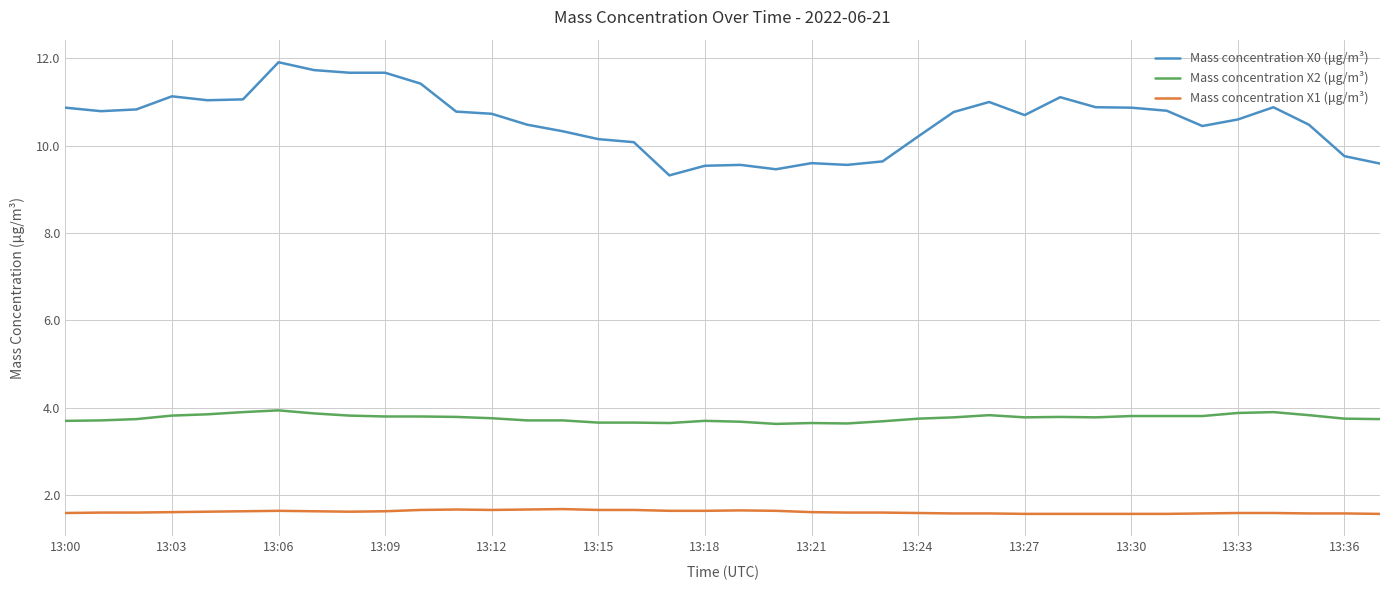

True or false: Mass concentration X1 (μg/m³) and Mass concentration X0 (μg/m³) cross at least once.

False